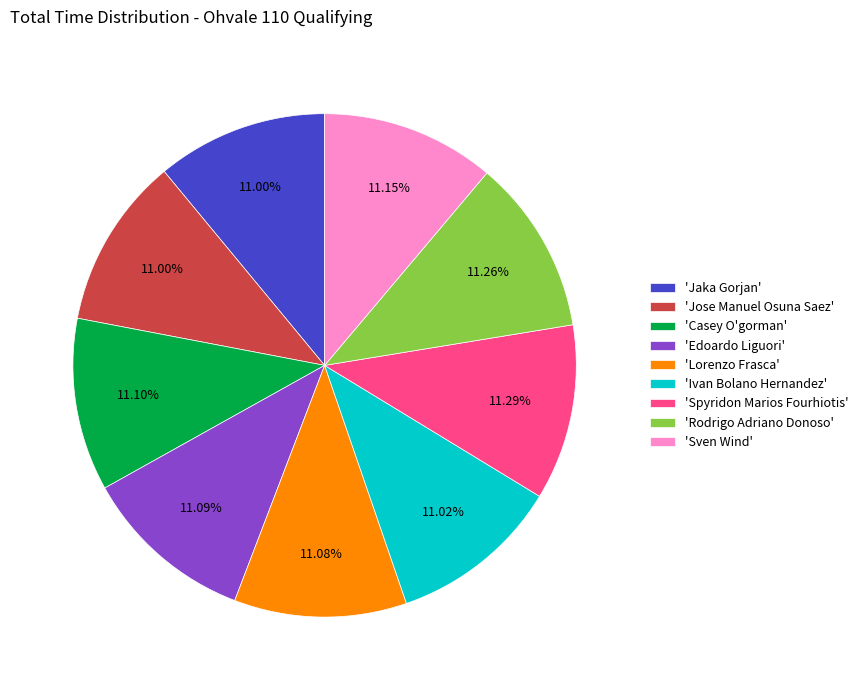

Combined, do 'Jaka Gorjan' and 'Jose Manuel Osuna Saez' account for over 50%?

No